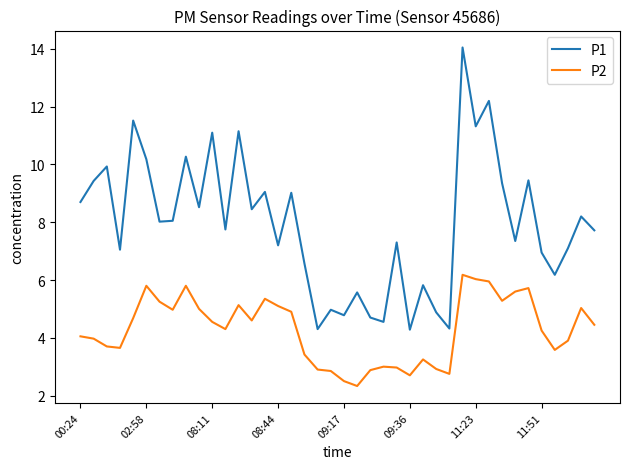

What is the difference between the maximum and minimum values in the P1 series?

9.8